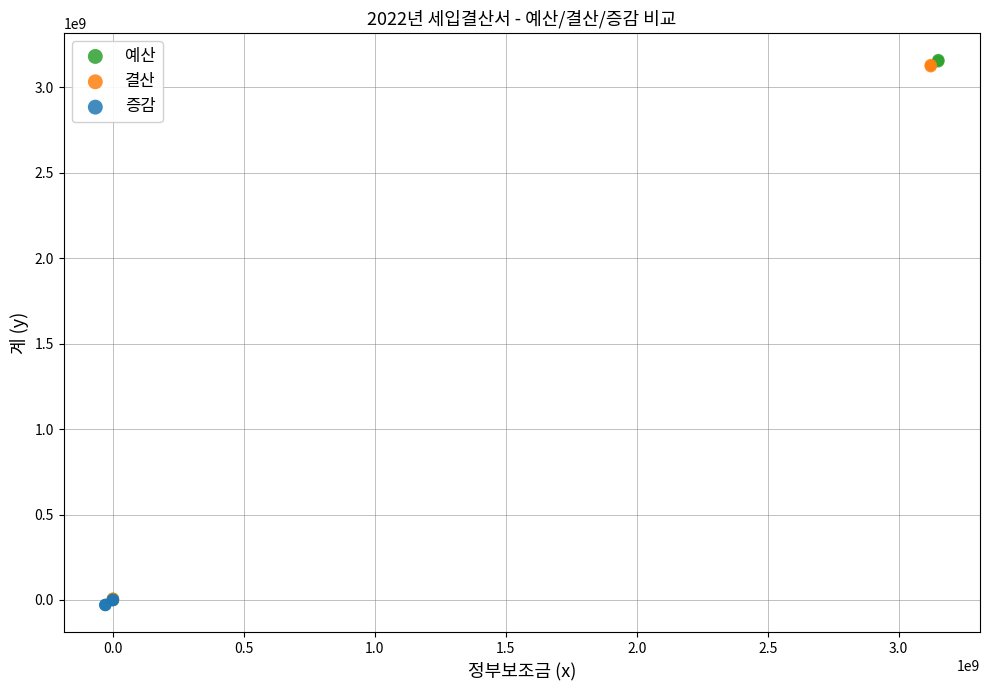

Which series contains the highest Y value?

예산